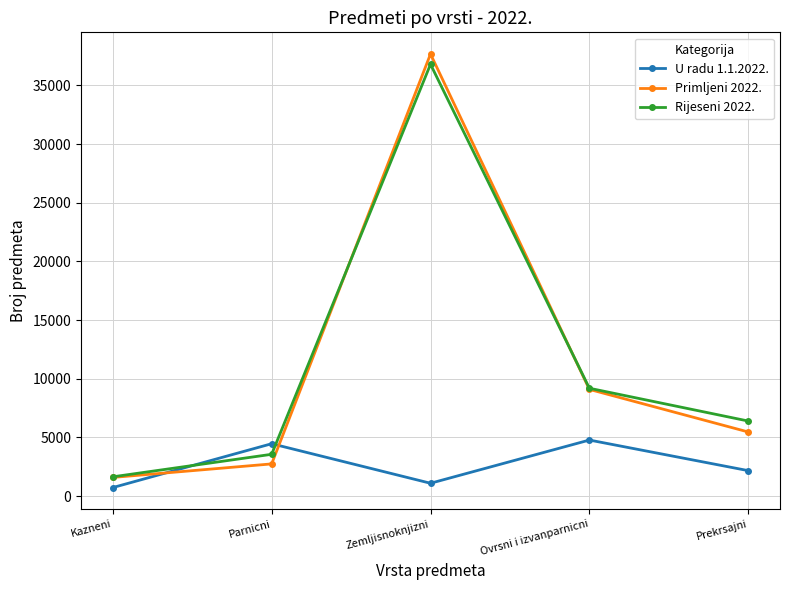

At which label does Rijeseni 2022. reach its peak?

Zemljisnoknjizni